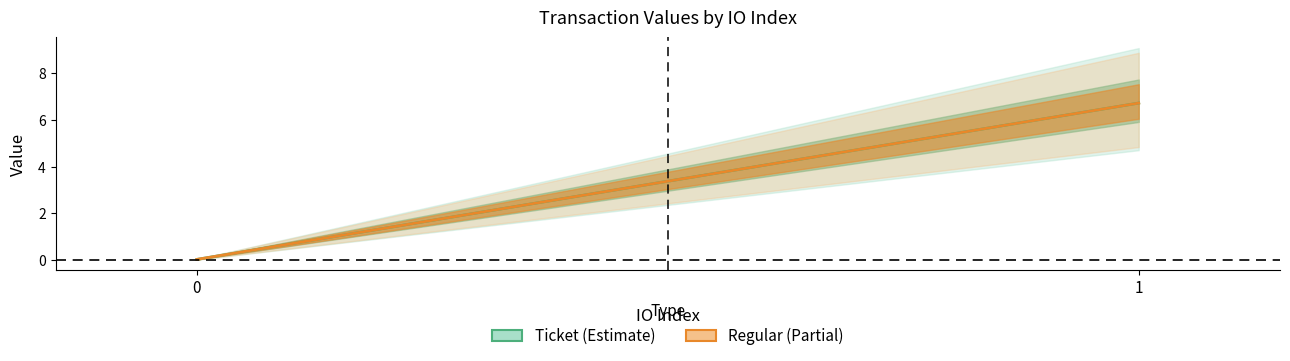

What is the difference between the maximum and minimum values in the Ticket series?

6.7